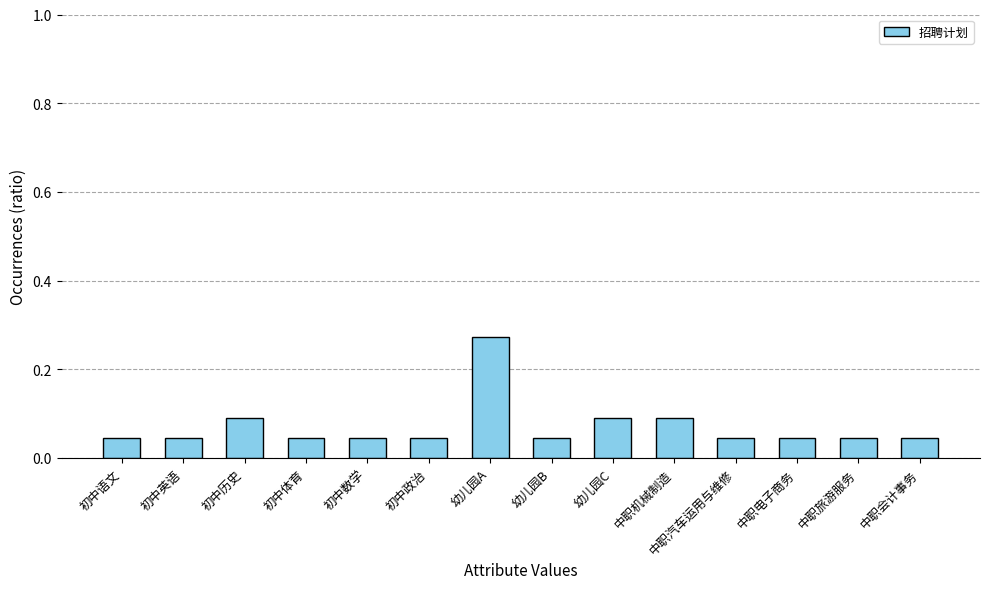

How many bars are there in total?

14